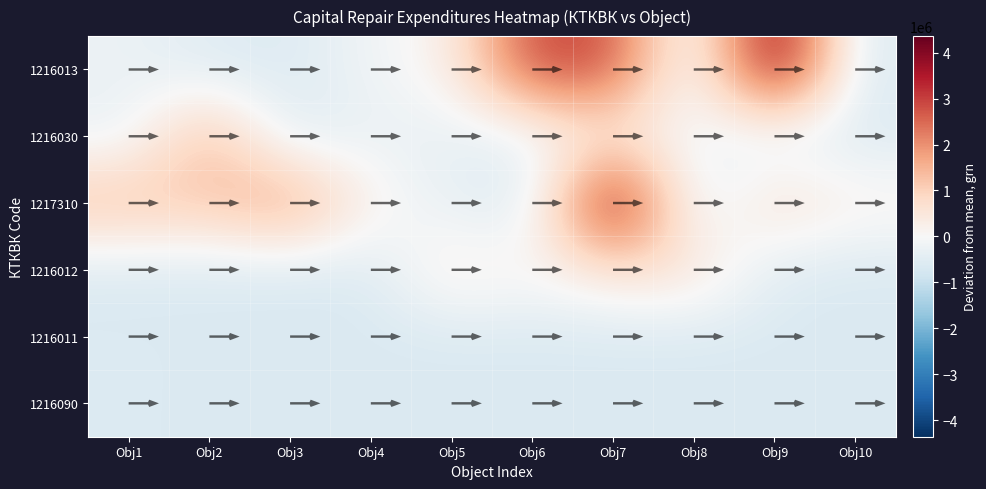

What is the total value across all series at Obj2?

247748.5